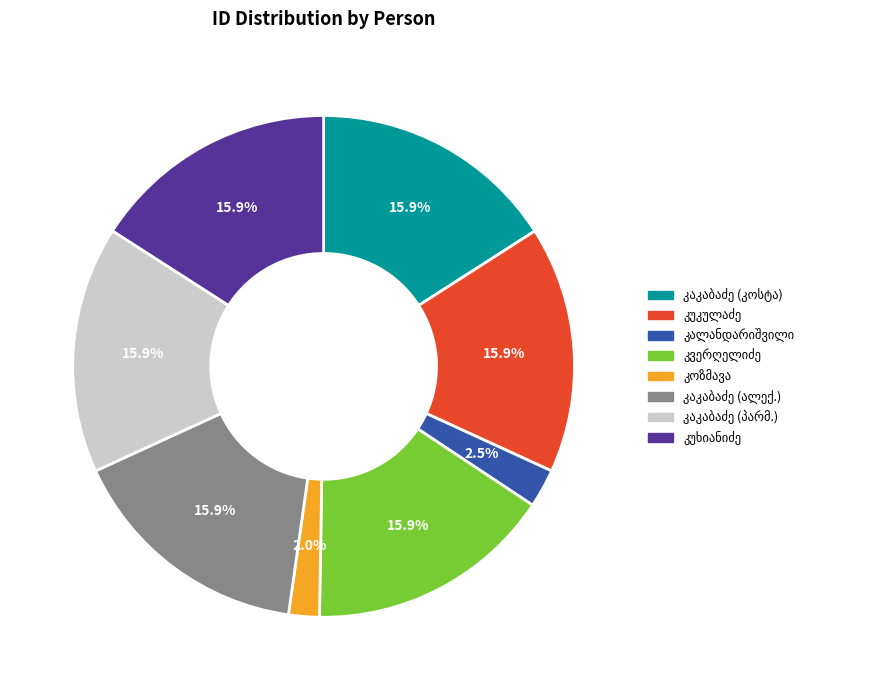

Is there any slice that represents more than half of the pie?

No